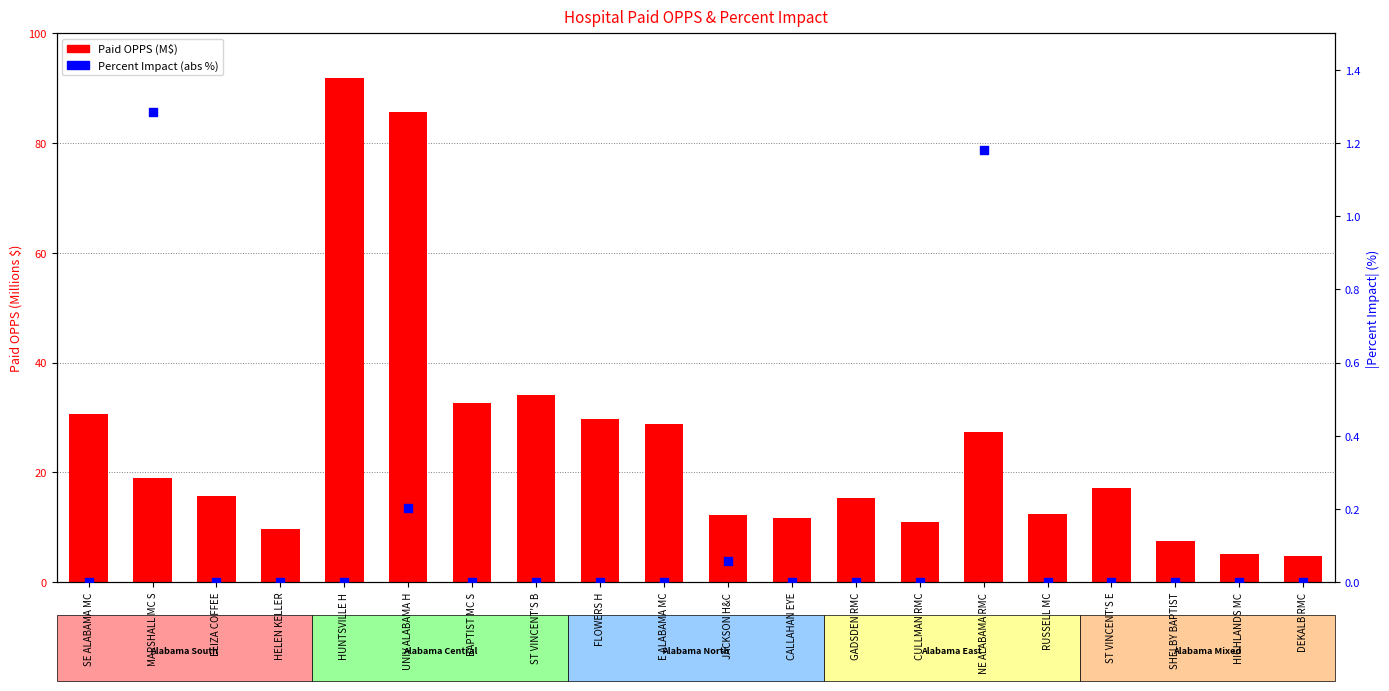

Which series has the largest total across all categories?

Paid OPPS (M$)